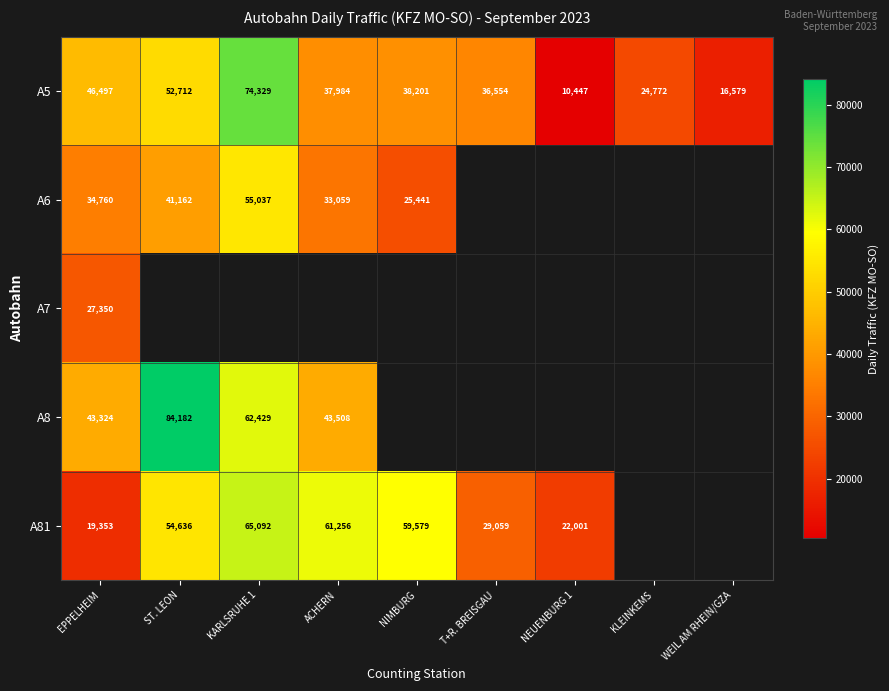

Is the value of A6 at EPPELHEIM greater than the value of A81 at ST. LEON?

No